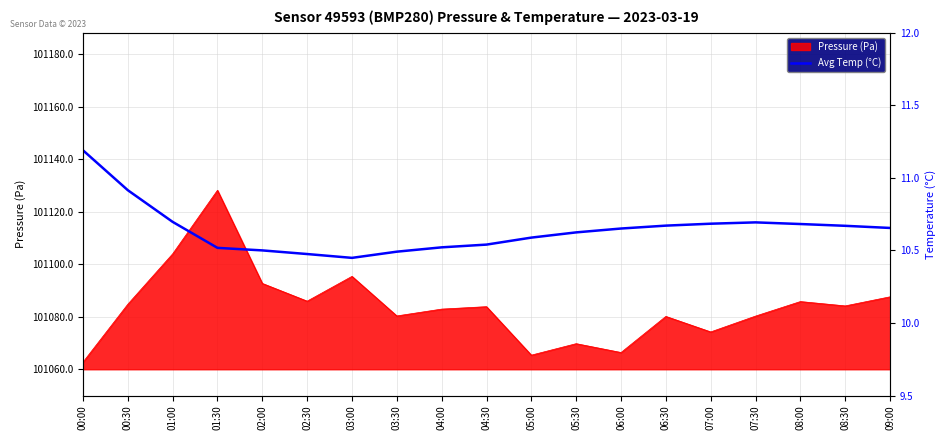

What value does the data have at 00:30?

10.9